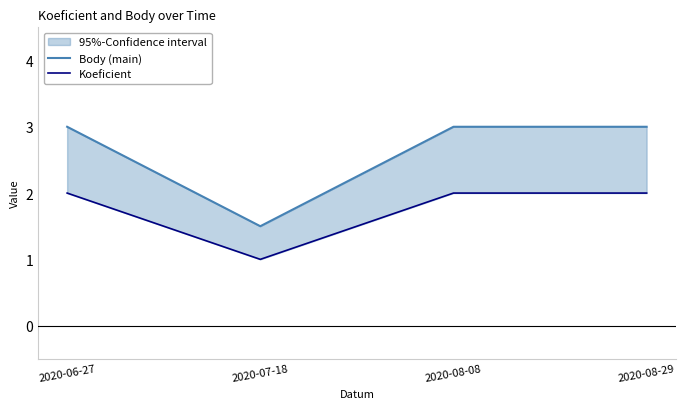

What is the total value across all series at 2020-08-29?

5.0